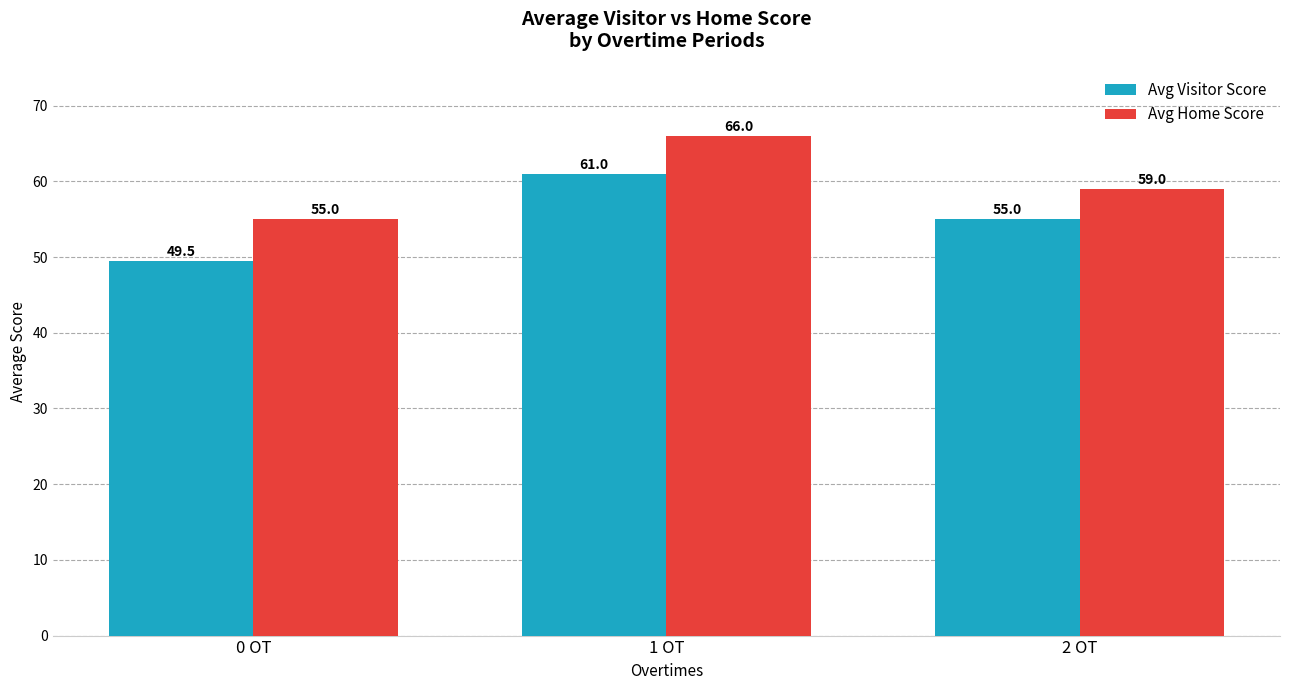

What is the sum of the Avg Visitor Score values at 1 OT and 2 OT?

116.0